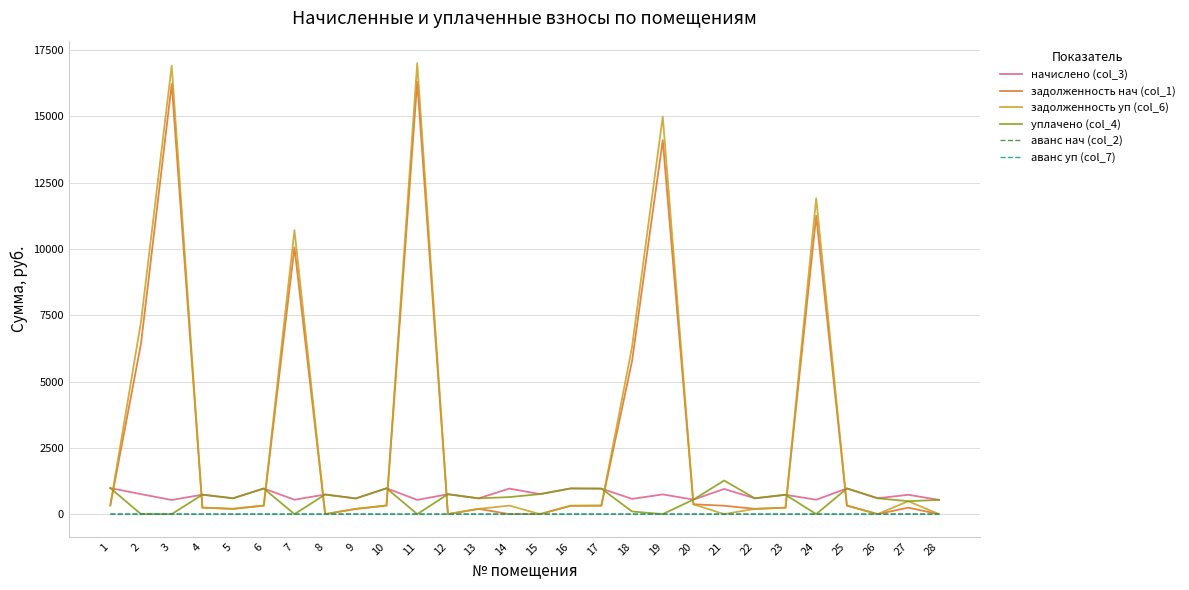

True or false: начислено (col_3) and аванс нач (col_2) intersect in this chart.

False